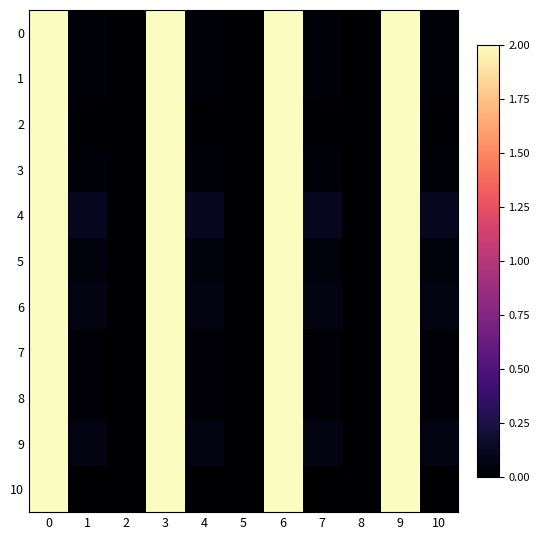

Reading left to right, transcribe all the data shown in this chart.

0: 0=2.0	1=0.0	2=0.0	3=2.0	4=0.0	5=0.0	6=2.0	7=0.0	8=0.0	9=2.0	10=0.0
1: 0=2.0	1=0.0	2=0.0	3=2.0	4=0.0	5=0.0	6=2.0	7=0.0	8=0.0	9=2.0	10=0.0
2: 0=2.0	1=0.0	2=0.0	3=2.0	4=0.0	5=0.0	6=2.0	7=0.0	8=0.0	9=2.0	10=0.0
3: 0=2.0	1=0.0	2=0.0	3=2.0	4=0.0	5=0.0	6=2.0	7=0.0	8=0.0	9=2.0	10=0.0
4: 0=2.0	1=0.1	2=0.0	3=2.0	4=0.1	5=0.0	6=2.0	7=0.1	8=0.0	9=2.0	10=0.1
5: 0=2.0	1=0.1	2=0.0	3=2.0	4=0.1	5=0.0	6=2.0	7=0.1	8=0.0	9=2.0	10=0.1
6: 0=2.0	1=0.1	2=0.0	3=2.0	4=0.1	5=0.0	6=2.0	7=0.1	8=0.0	9=2.0	10=0.1
7: 0=2.0	1=0.0	2=0.0	3=2.0	4=0.0	5=0.0	6=2.0	7=0.0	8=0.0	9=2.0	10=0.0
8: 0=2.0	1=0.0	2=0.0	3=2.0	4=0.0	5=0.0	6=2.0	7=0.0	8=0.0	9=2.0	10=0.0
9: 0=2.0	1=0.1	2=0.0	3=2.0	4=0.1	5=0.0	6=2.0	7=0.1	8=0.0	9=2.0	10=0.1
10: 0=2.0	1=0.0	2=0.0	3=2.0	4=0.0	5=0.0	6=2.0	7=0.0	8=0.0	9=2.0	10=0.0